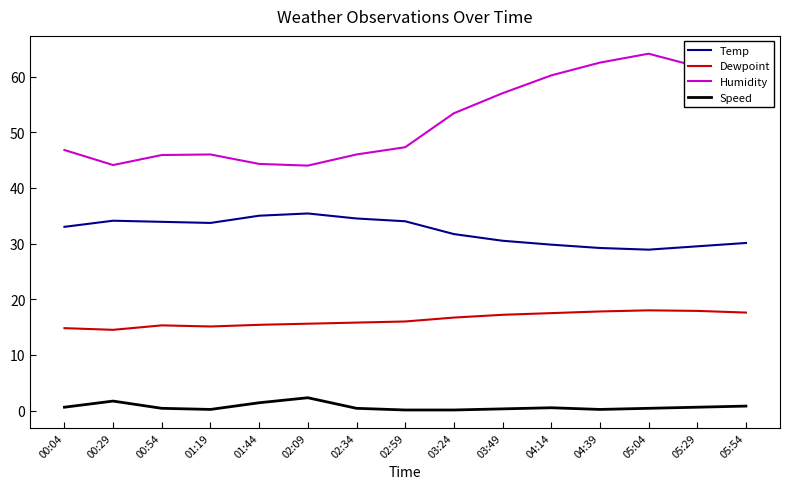

Is the value of Humidity at 01:44 greater than the value of Temp at 05:04?

Yes